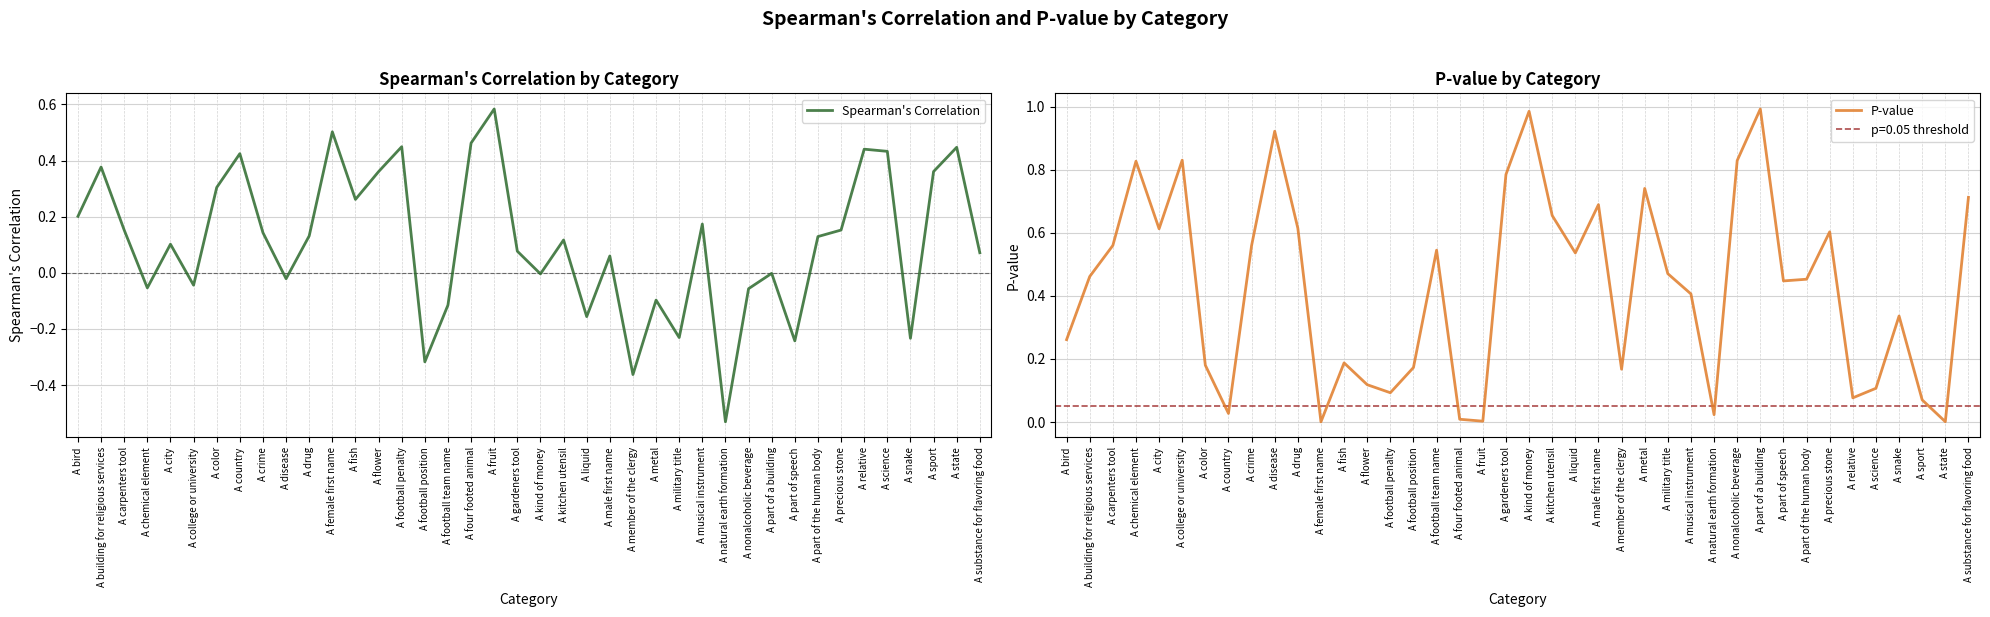

What are all the series names shown in the legend?

Spearman's Correlation, P-value